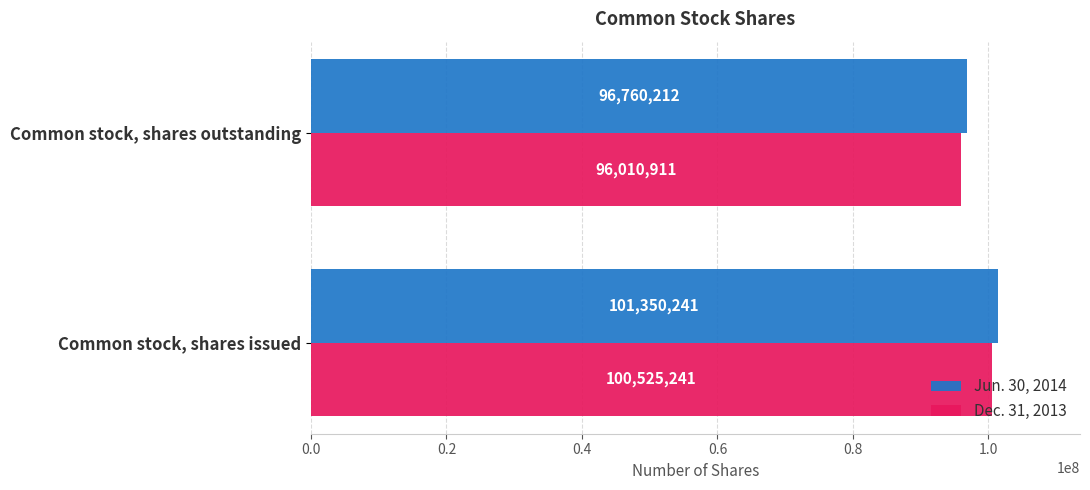

At which label is Jun. 30, 2014 closest to 99055226?

Common stock, shares outstanding